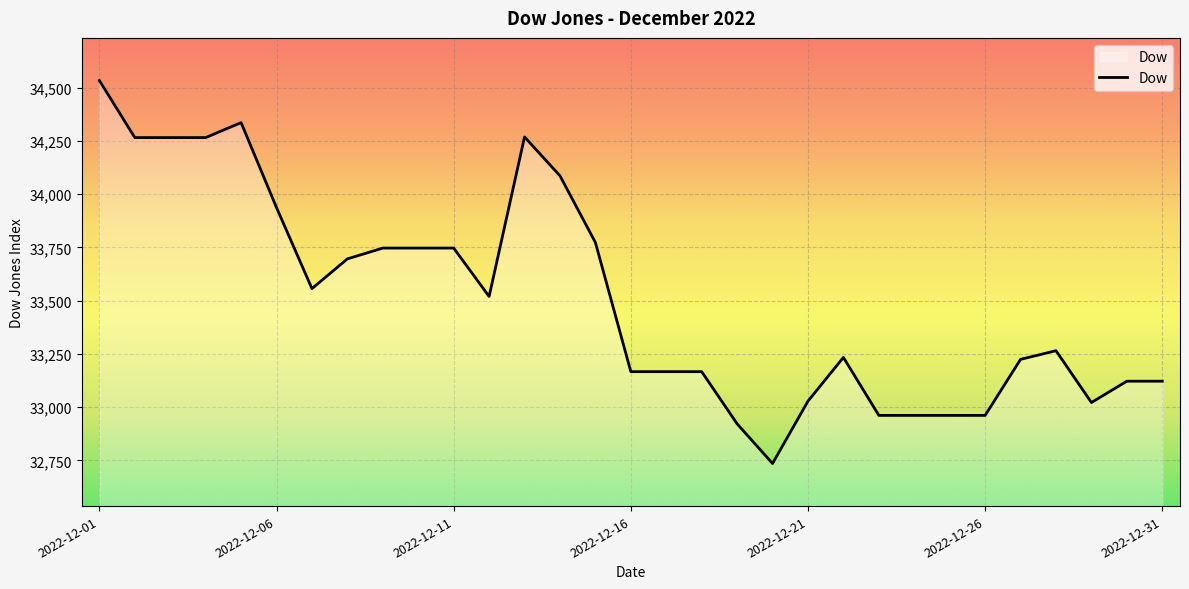

What is the difference between the second highest and minimum values?

1600.5